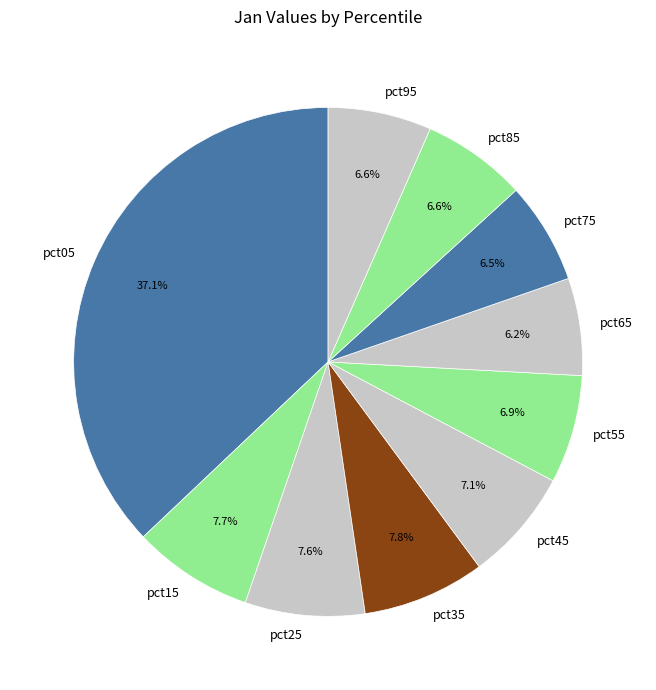

Does pct35 account for over 50% of the chart?

No